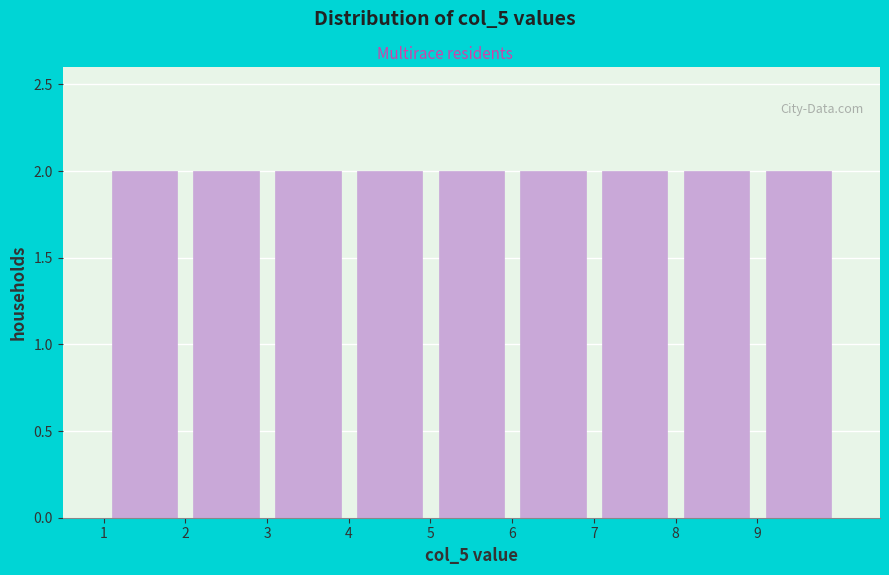

Reading left to right, transcribe this chart: for each bar, give the range it covers on the x-axis and its height. The values are not printed on the chart, so give them approximately, as read against the axis.

1 to 2: 2
2 to 3: 2
3 to 4: 2
4 to 5: 2
5 to 6: 2
6 to 7: 2
7 to 8: 2
8 to 9: 2
9 to 10: 2